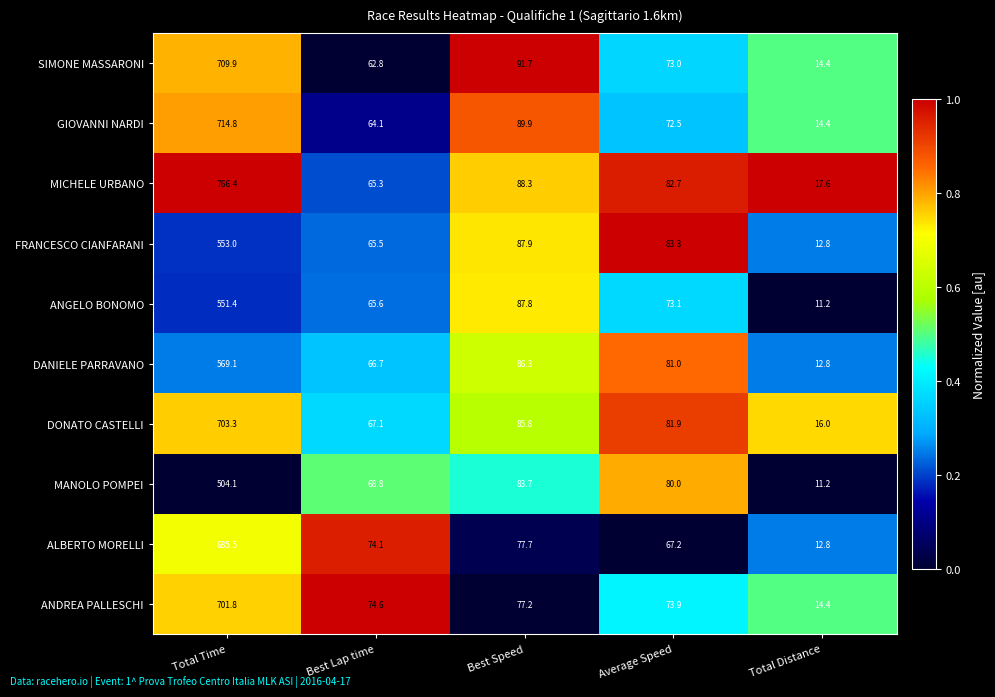

What is the difference between the maximum and minimum values in the DANIELE PARRAVANO series?

556.3